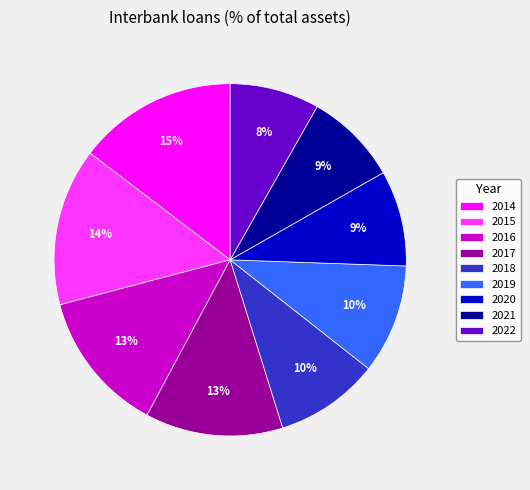

Is 2015 the majority of the pie?

No